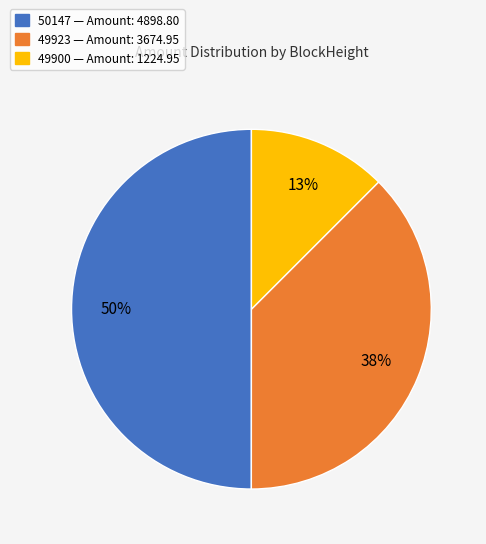

To the nearest percent, what is the average slice percentage?

33%